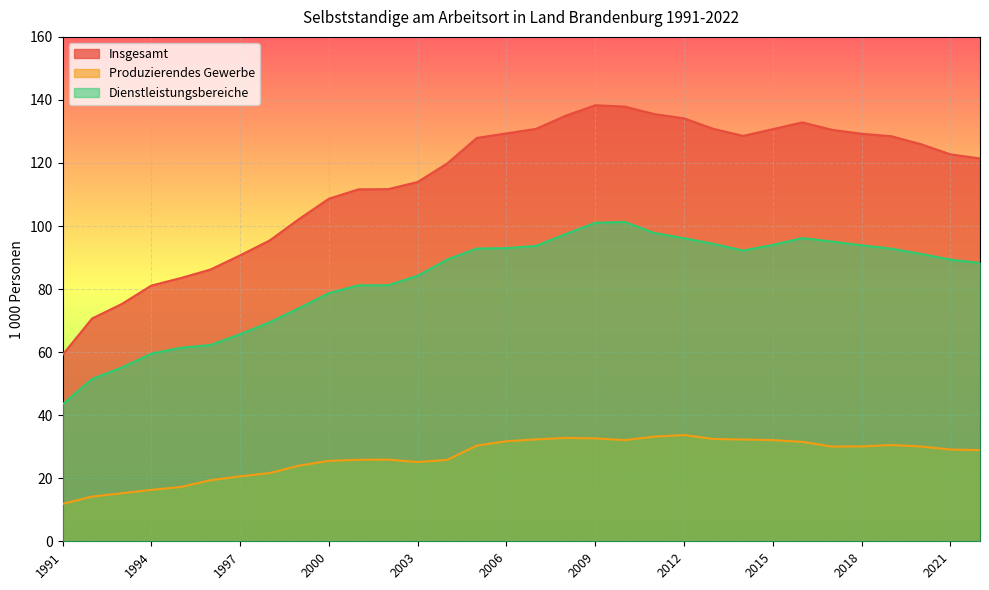

True or false: Produzierendes Gewerbe and Insgesamt cross at least once.

False